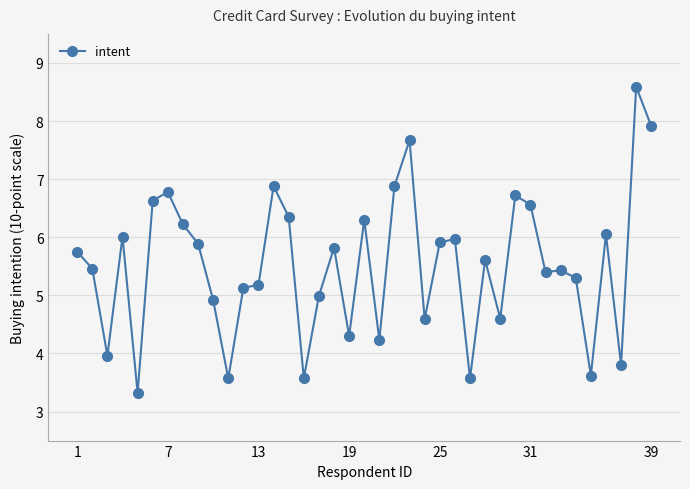

What is the difference between the maximum and minimum values?

5.3